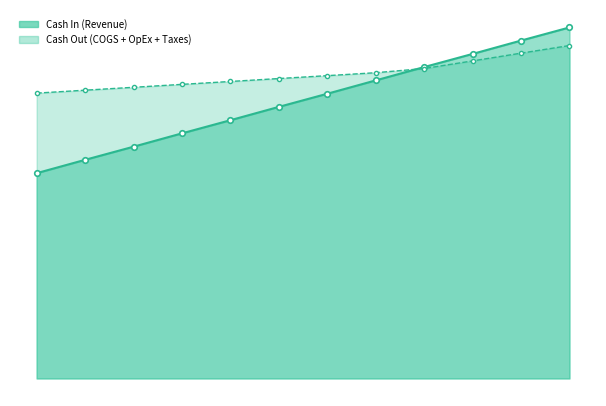

At which category does the chart reach its minimum across all series?

Month 1